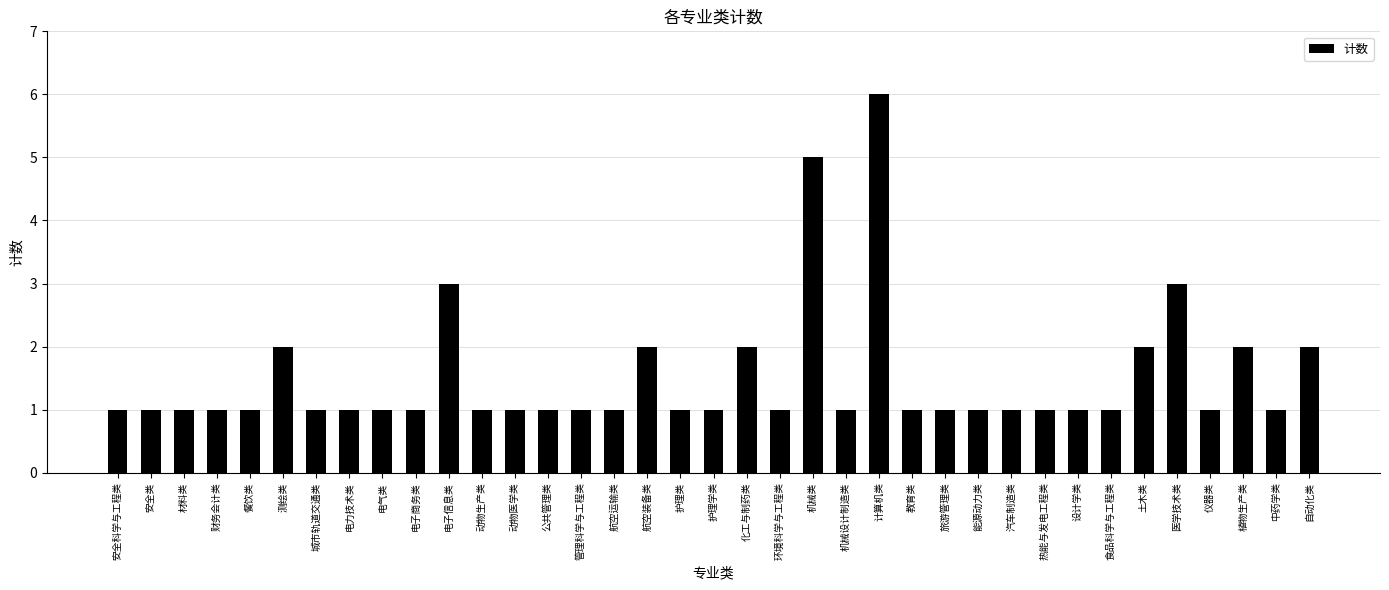

Reading left to right, what are all the values shown in this chart?

1	1	1	1	1	2	1	1	1	1	3	1	1	1	1	1	2	1	1	2	1	5	1	6	1	1	1	1	1	1	1	2	3	1	2	1	2